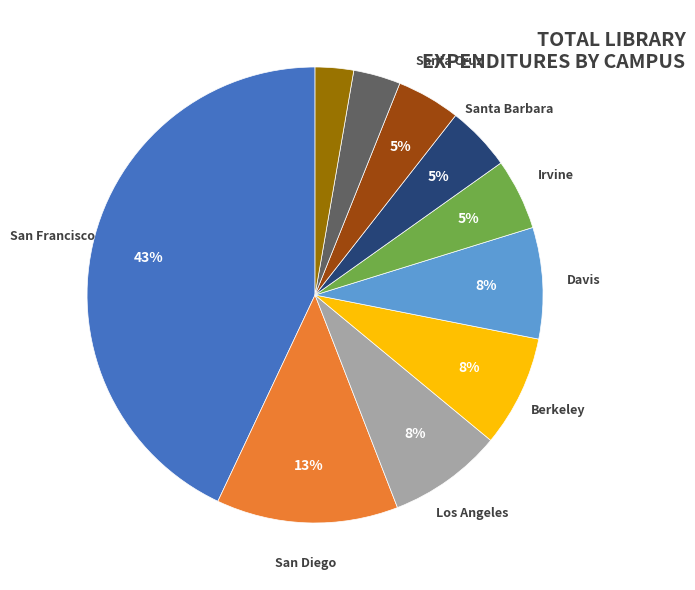

Is there a majority slice in this chart?

No